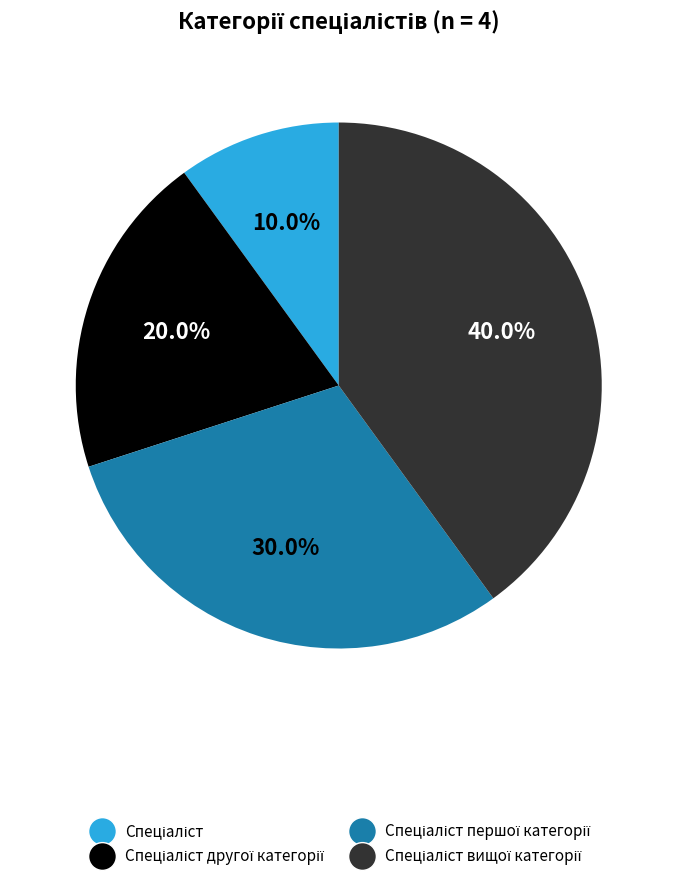

Is there any slice that represents more than half of the pie?

No